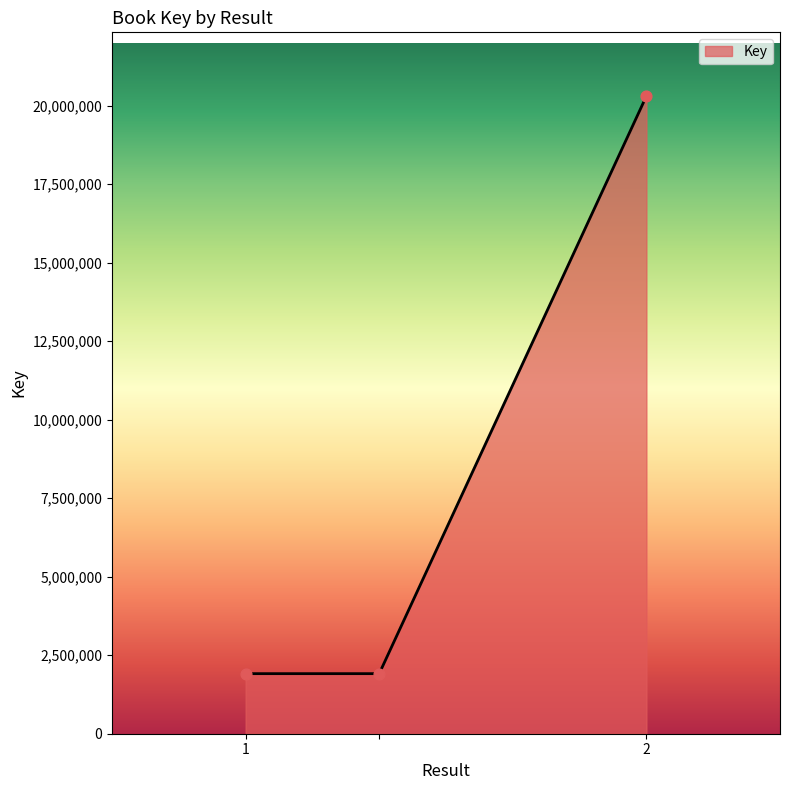

What is the difference between the maximum and minimum values?

18395378